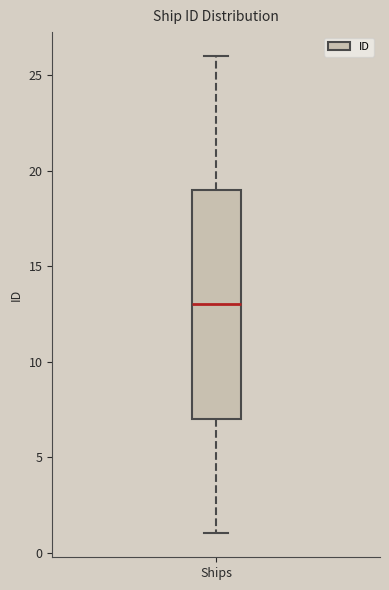

Read this box plot against the y-axis: the position of the median line, the range covered by the box, and the ends of both whiskers. The values are not printed on the chart, so give them approximately, as read against the axis.

median 13, box 7 to 19, whiskers 1 to 26